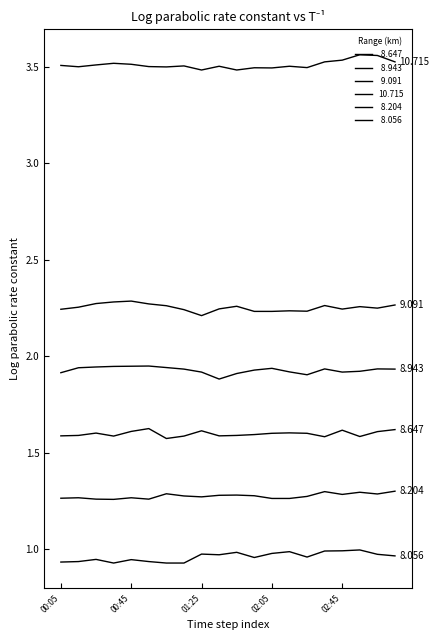

How many lines are shown in the chart?

6